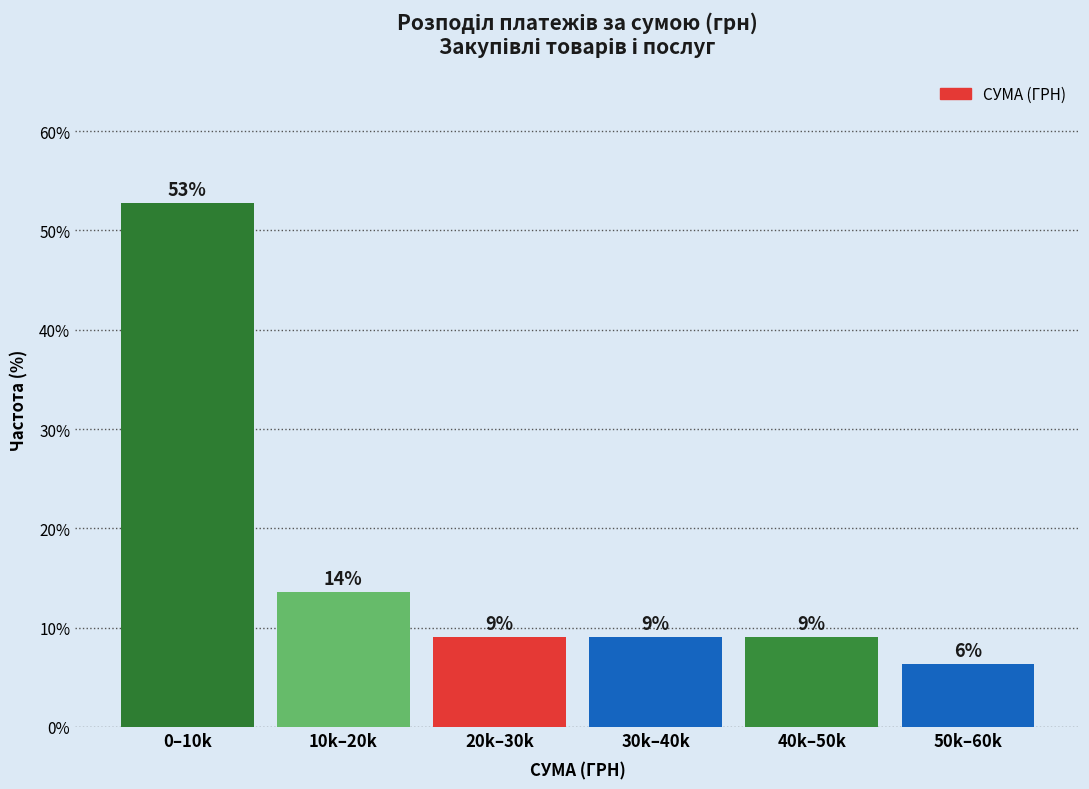

How many bars are there in total?

6